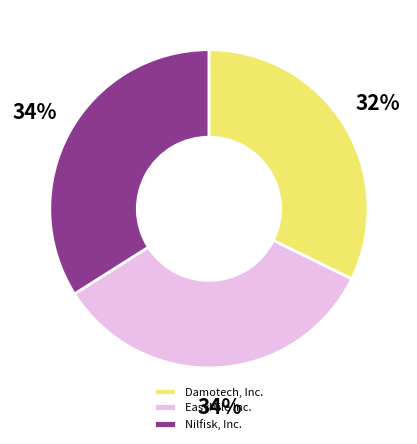

Is there any slice that represents more than half of the pie?

No